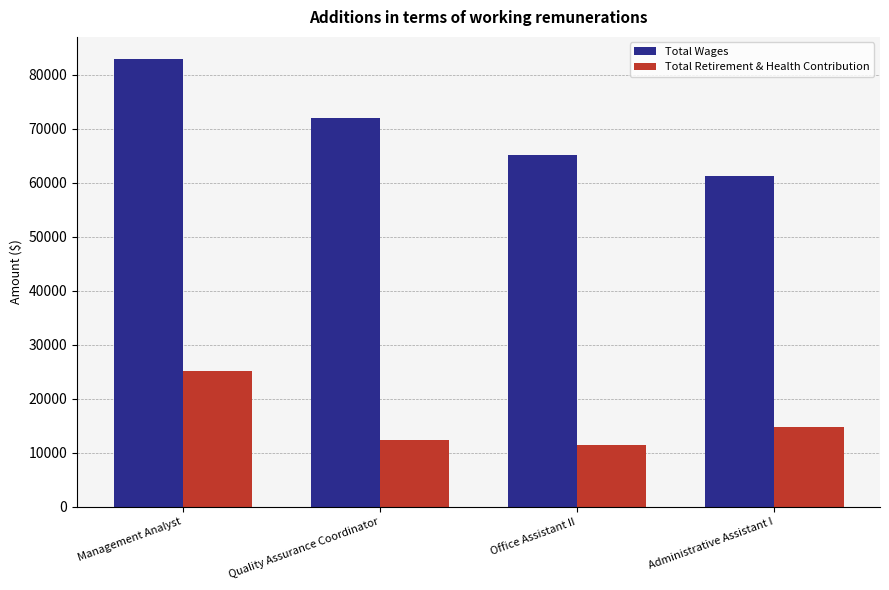

List the labels in order of Total Retirement & Health Contribution value, largest first.

Management Analyst, Administrative Assistant I, Quality Assurance Coordinator, Office Assistant II